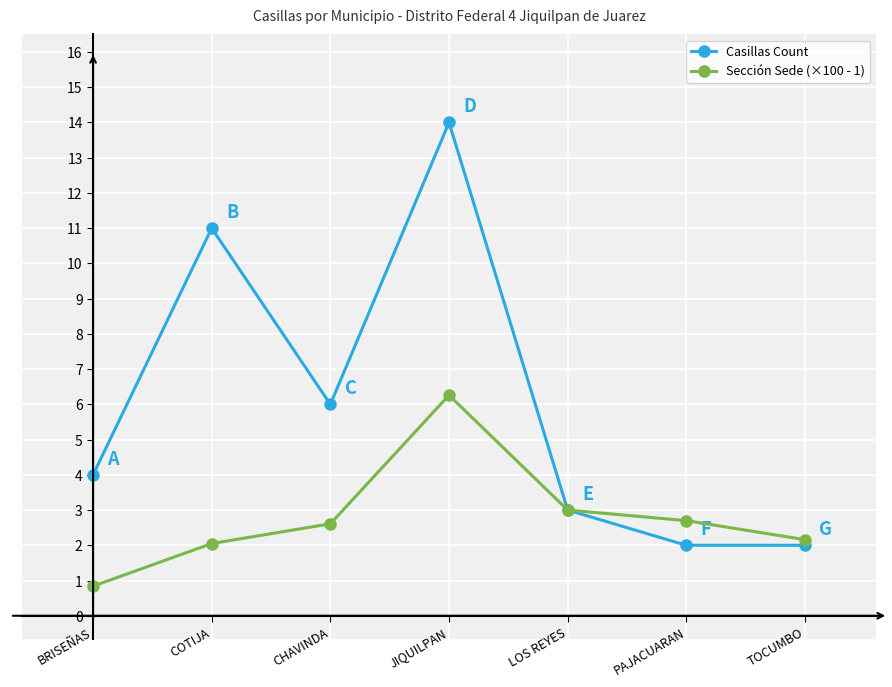

What is the total value across all series at PAJACUARAN?

4.7